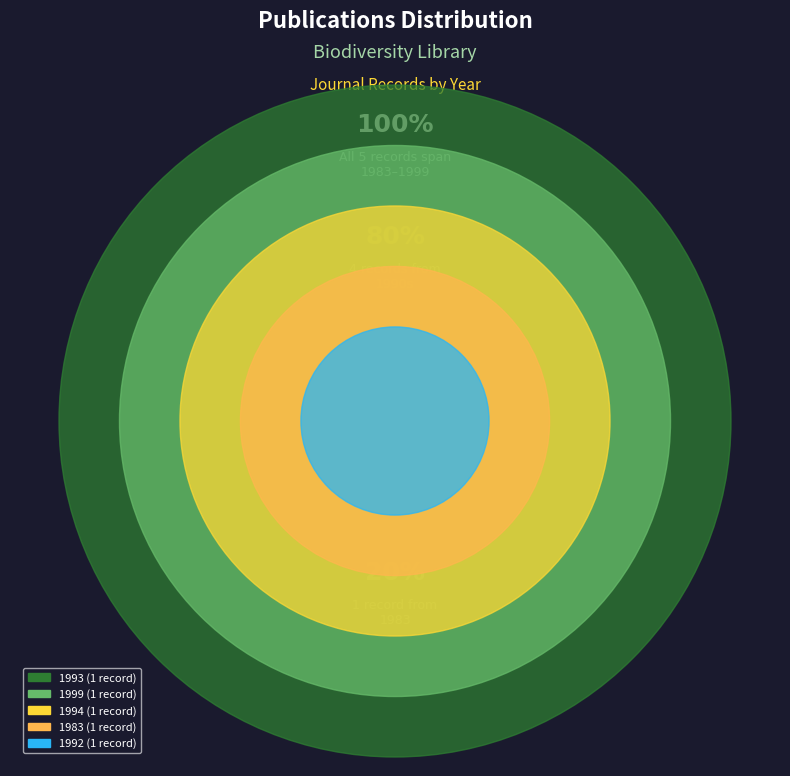

What percentage is the 1993 slice, to the nearest percent?

20%